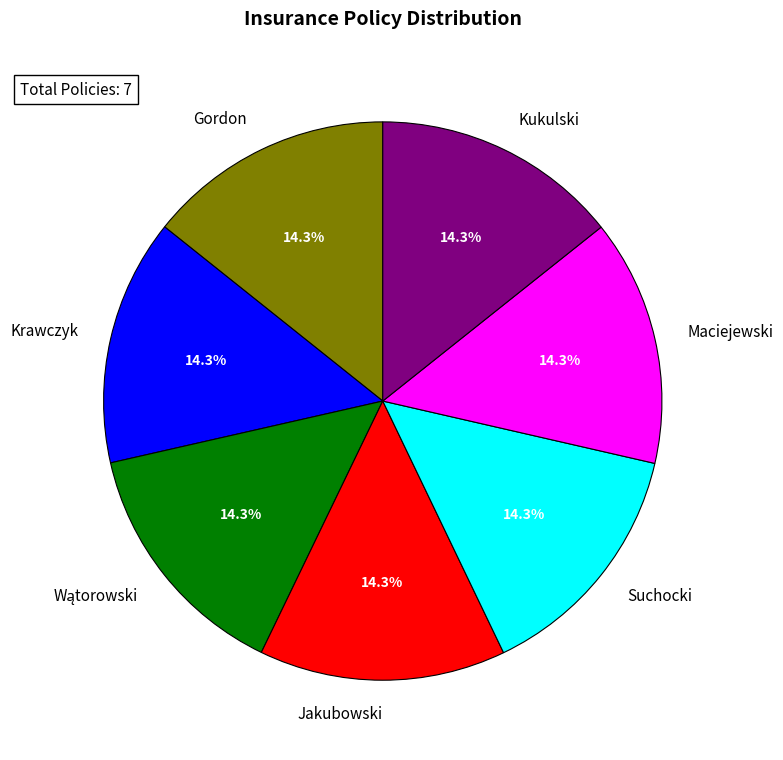

What portion of the pie excludes Jakubowski?

85.7%